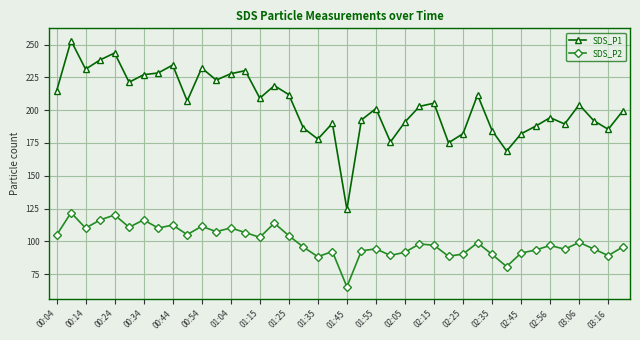

Which series has the widest spread of values?

SDS_P1